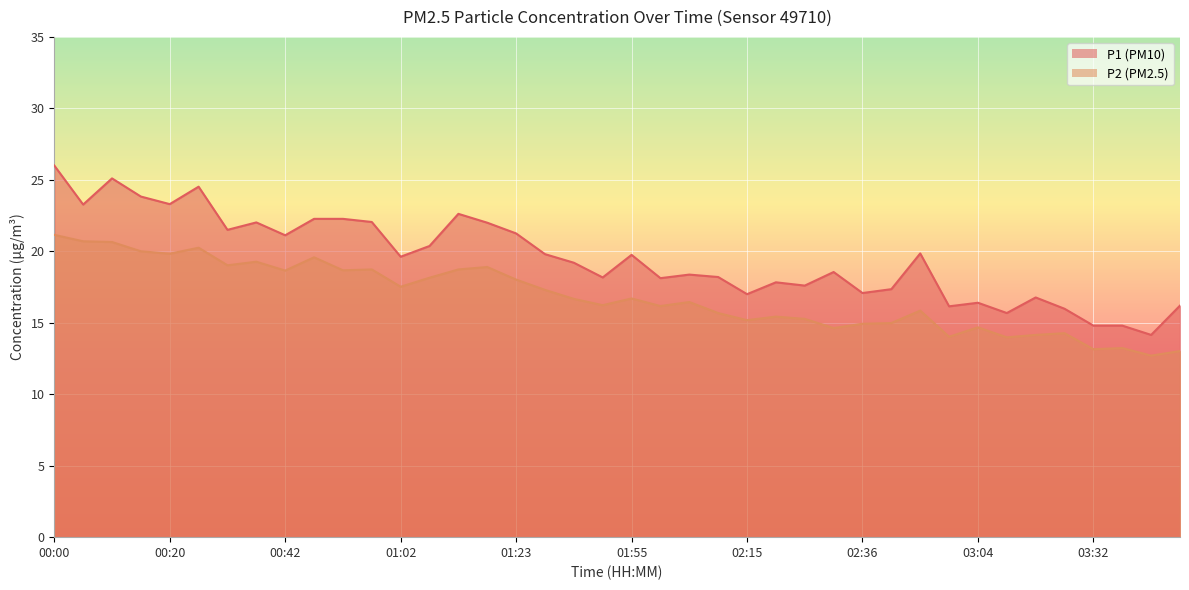

Rank the series by their average value, from lowest to highest.

P2, P1